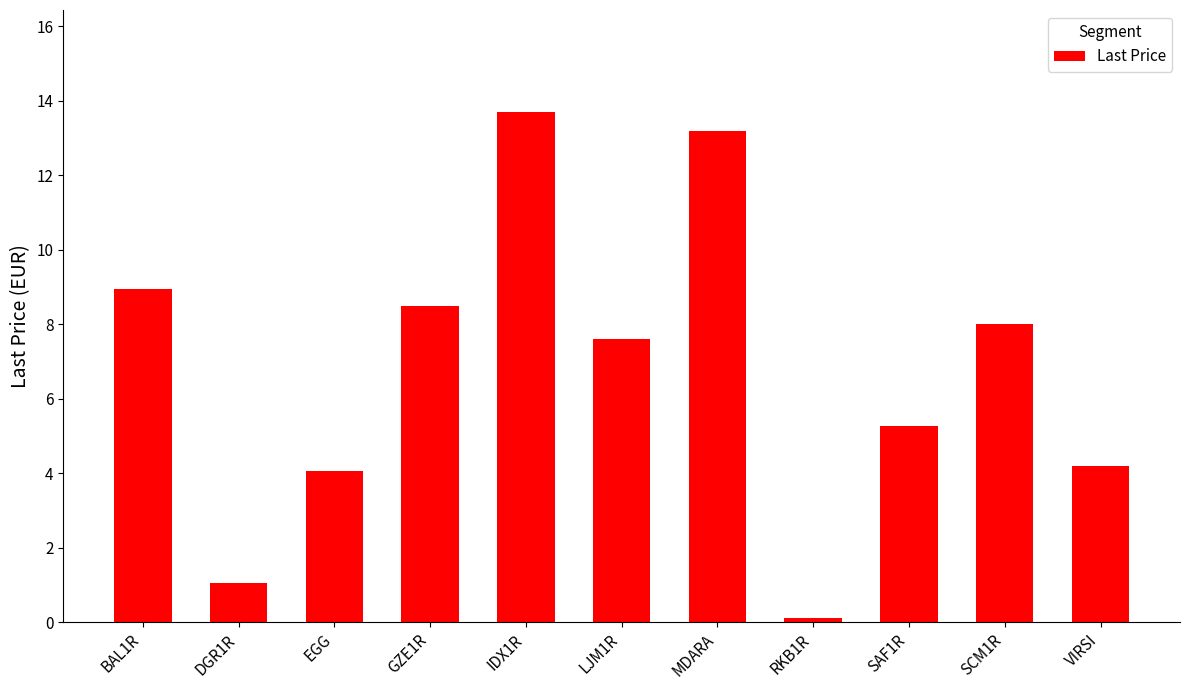

Rank the categories by value from highest to lowest.

IDX1R, MDARA, BAL1R, GZE1R, SCM1R, LJM1R, SAF1R, VIRSI, EGG, DGR1R, RKB1R